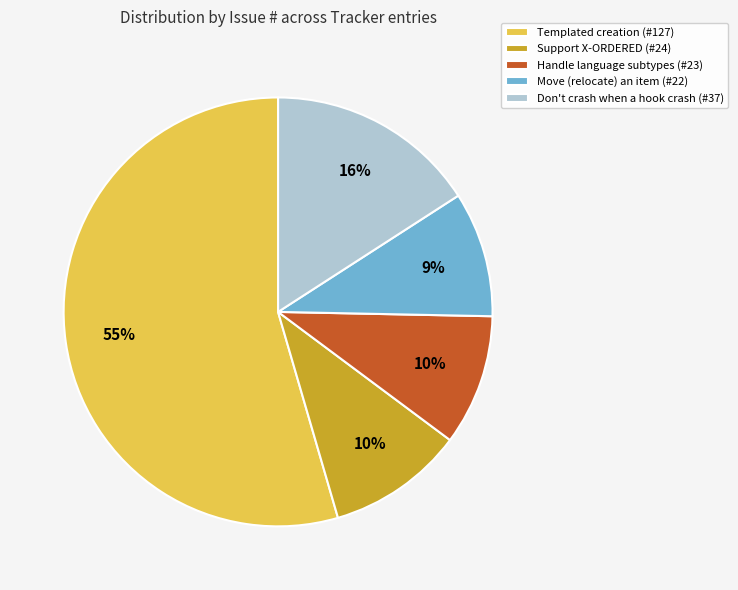

Is there a majority slice in this chart?

Yes